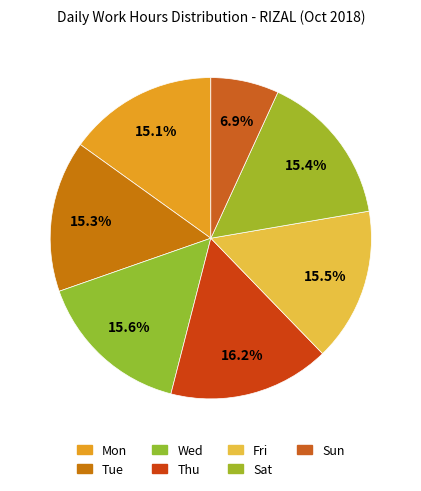

The Mon slice represents 3% of the pie. True or false?

False